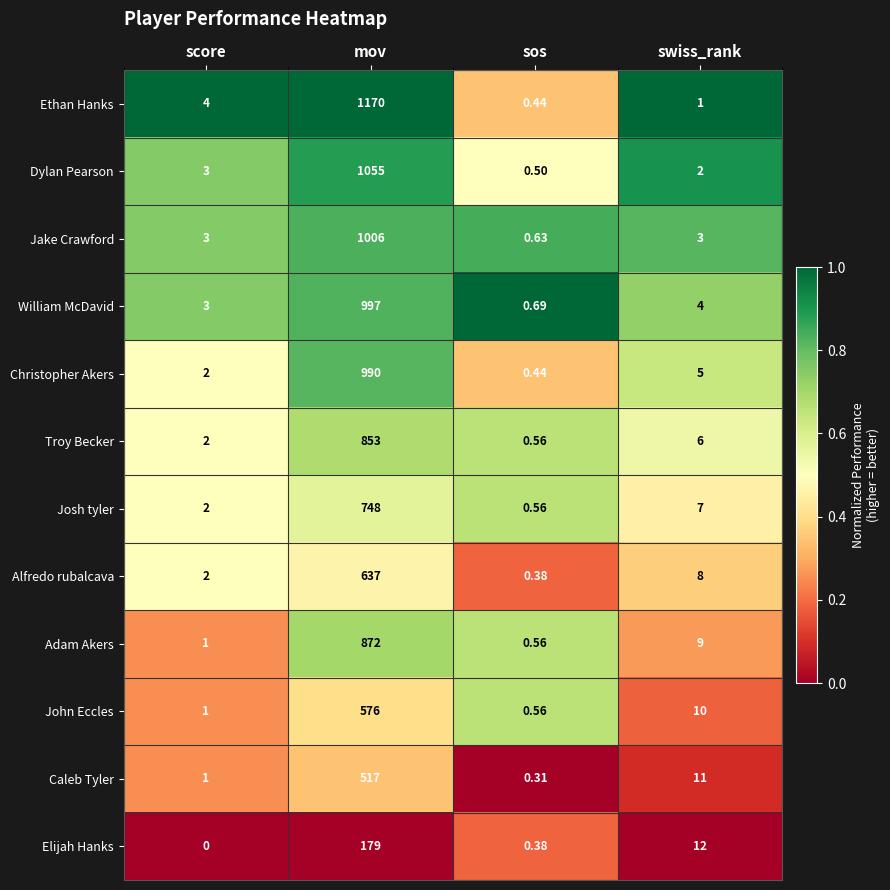

Is the value of John Eccles at mov greater than the value of William McDavid at mov?

No